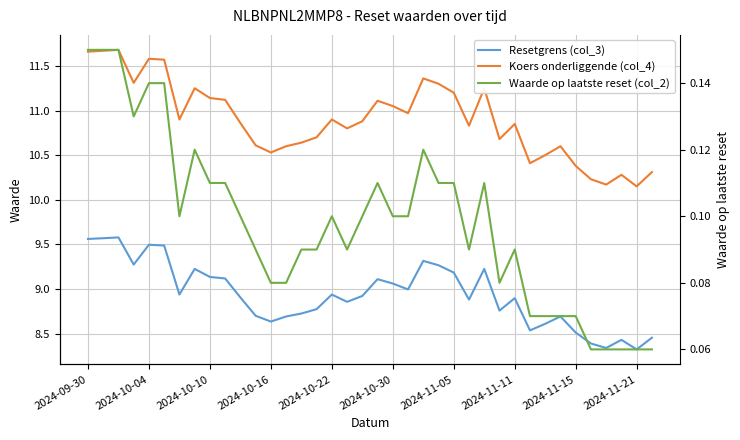

What is the average value of the Waarde op laatste reset (col_2) series?

0.1